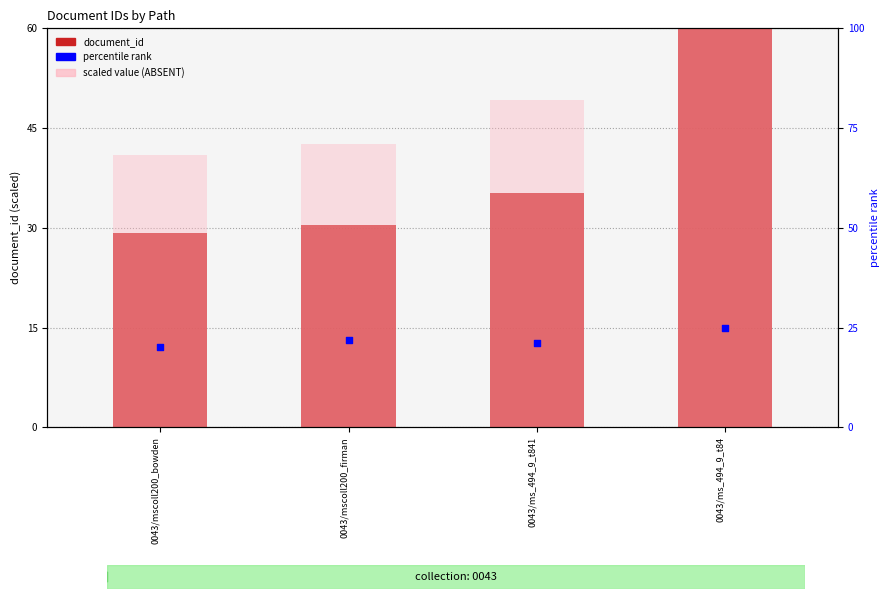

Which series has the largest total across all categories?

document_id